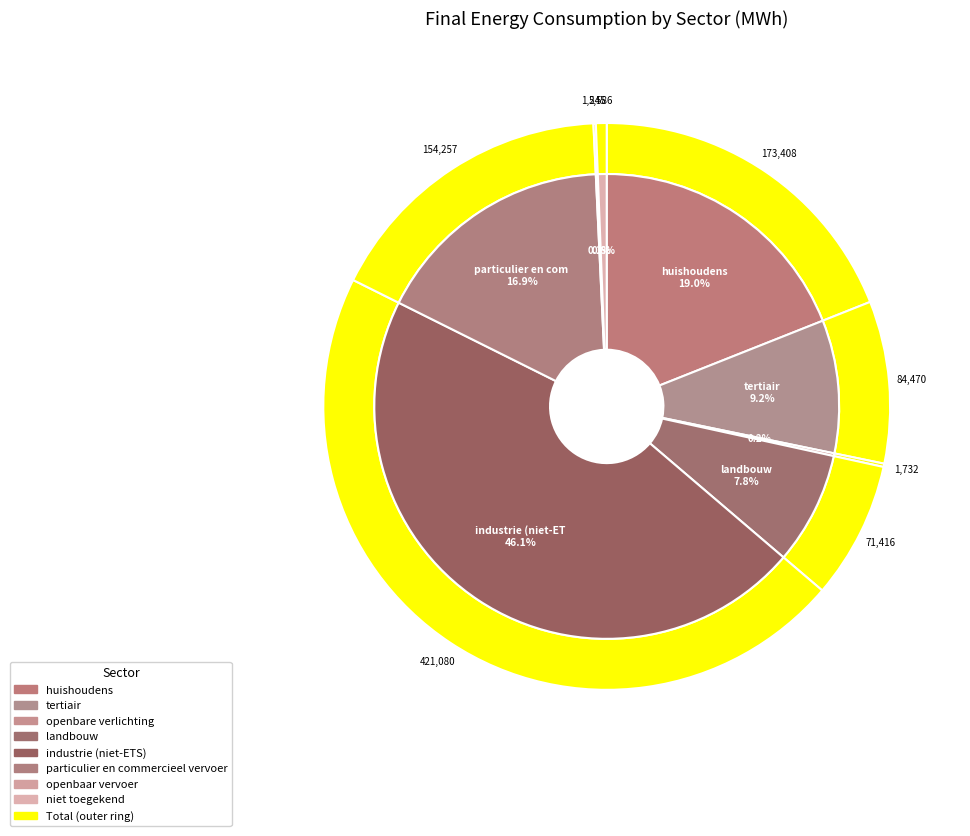

Between tertiair and particulier en commercieel vervoer, which is larger?

particulier en commercieel vervoer